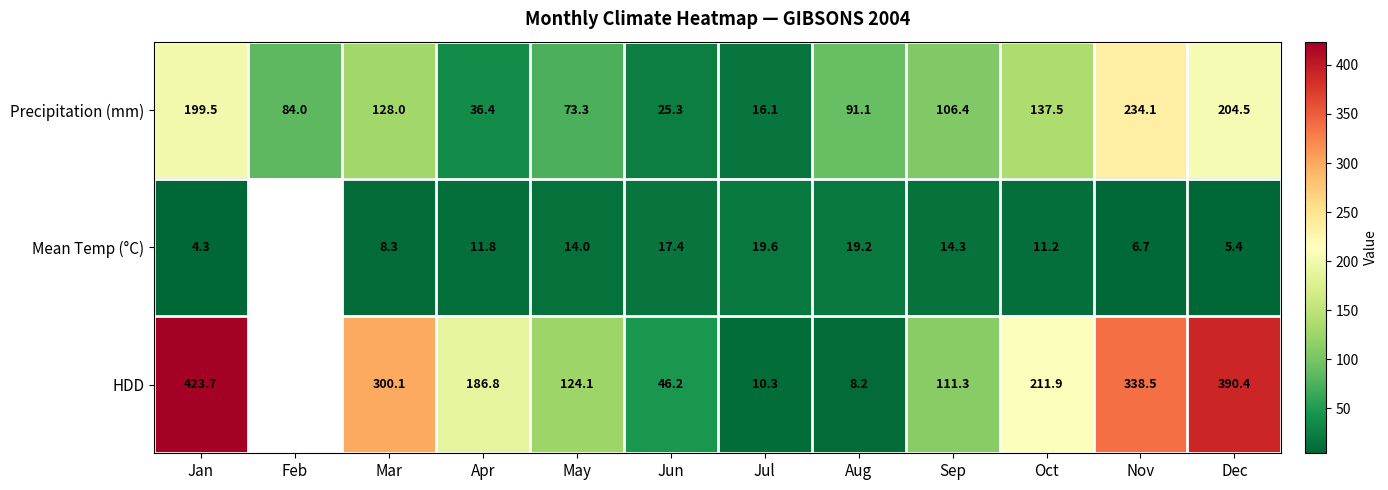

At Jun, list the series in order from largest to smallest.

HDD, Precipitation (mm), Mean Temp (°C)